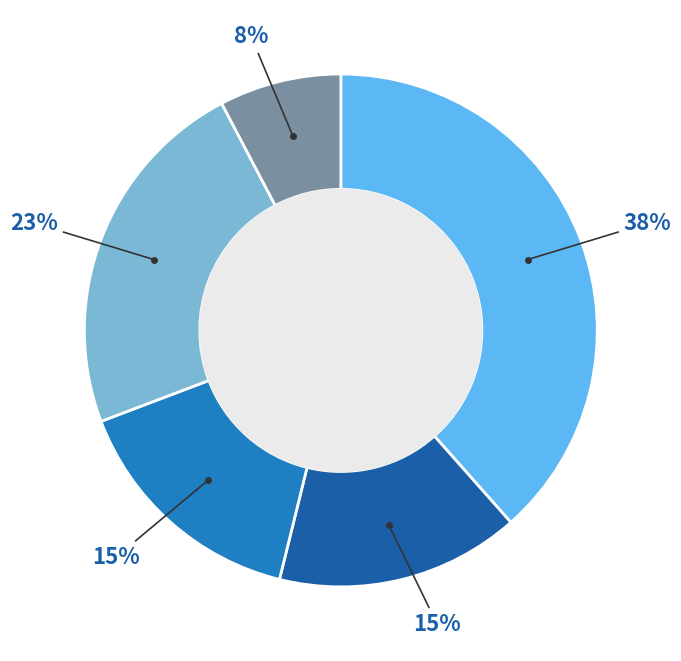

Is there any slice that represents more than half of the pie?

No